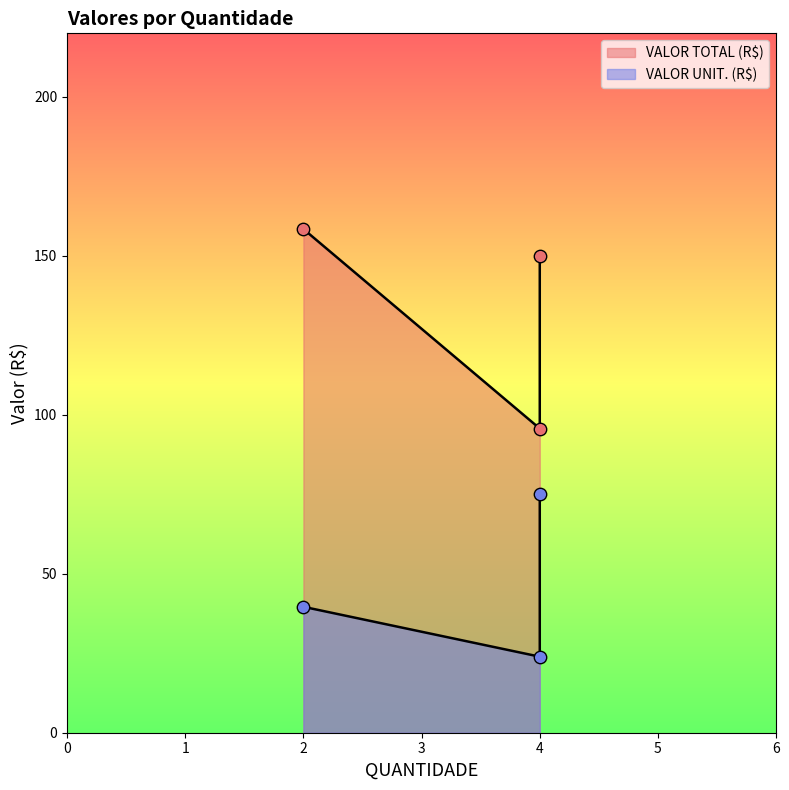

What are all the series names shown in the legend?

VALOR TOTAL (R$), VALOR UNIT. (R$)